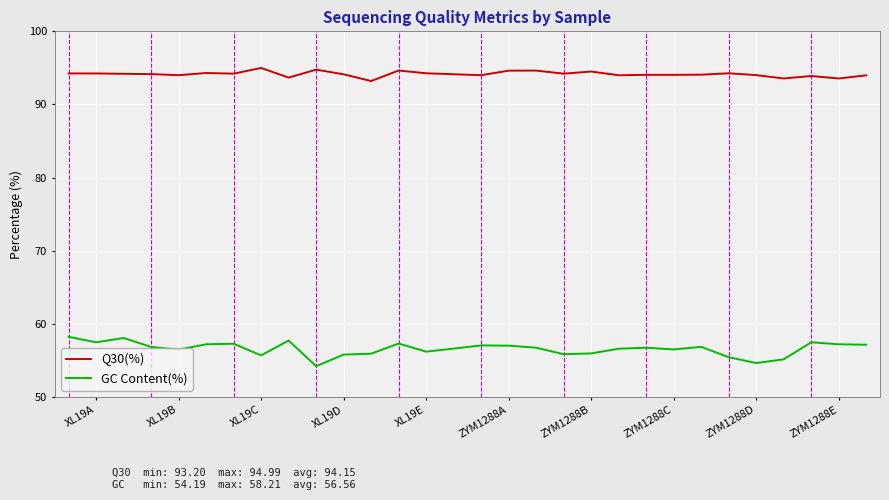

Which series has the largest total across all categories?

Q30(%)